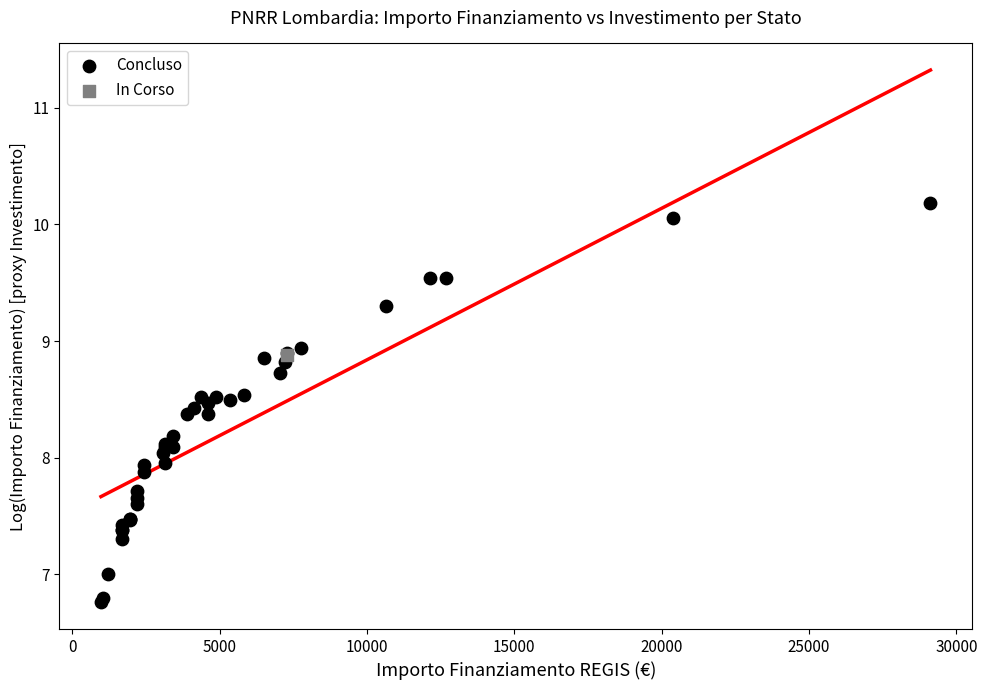

What are all the series names shown in the legend?

Concluso, In Corso